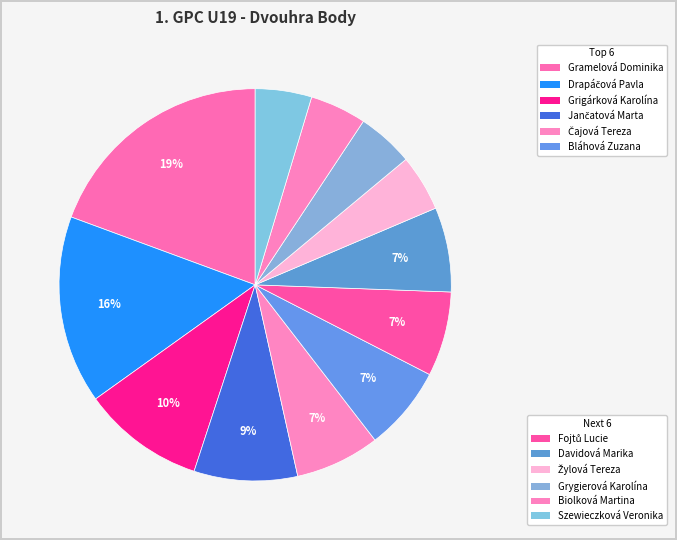

Rank the categories by value from lowest to highest.

Žylová Tereza, Grygierová Karolína, Biolková Martina, Szewieczková Veronika, Čajová Tereza, Bláhová Zuzana, Fojtů Lucie, Davidová Marika, Jančatová Marta, Grigárková Karolína, Drapáčová Pavla, Gramelová Dominika